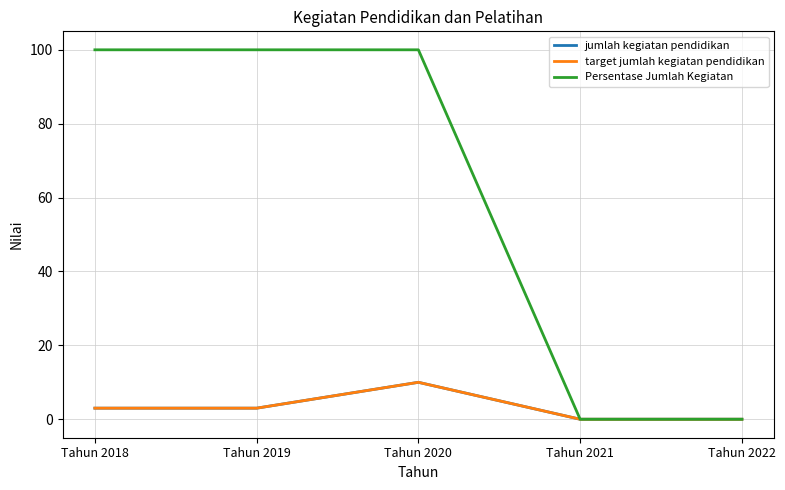

Which category has the lowest value across all series?

Tahun 2021